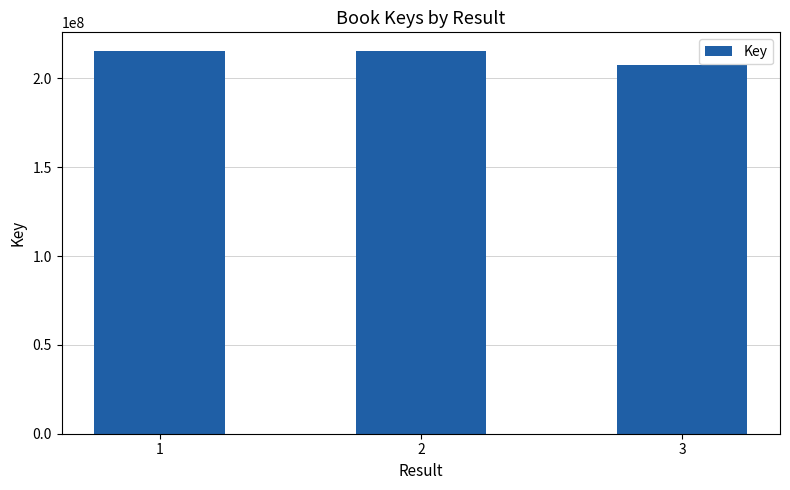

What is the change in value from 1 to 3?

-7865828